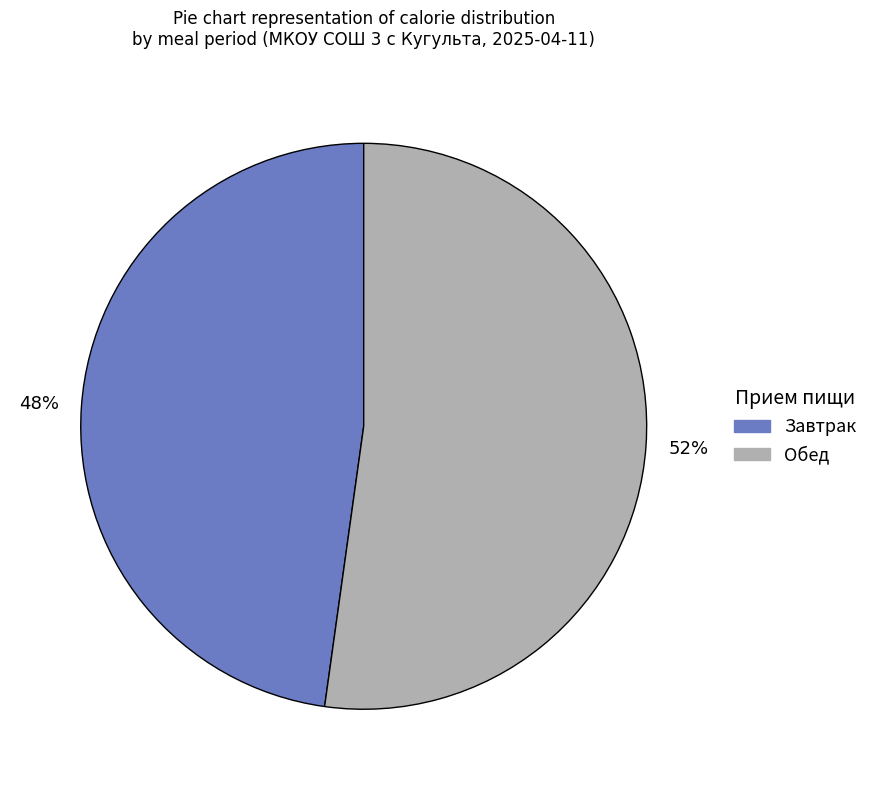

Is there any slice that represents more than half of the pie?

Yes